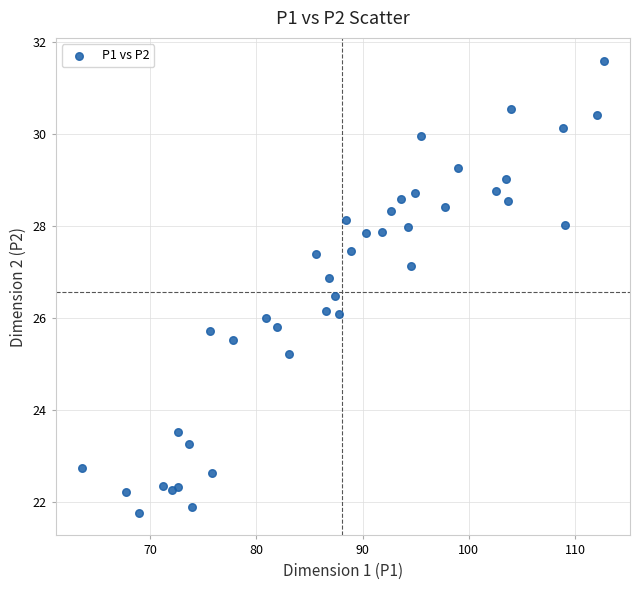

What is the range of X values (max minus min)?

49.2